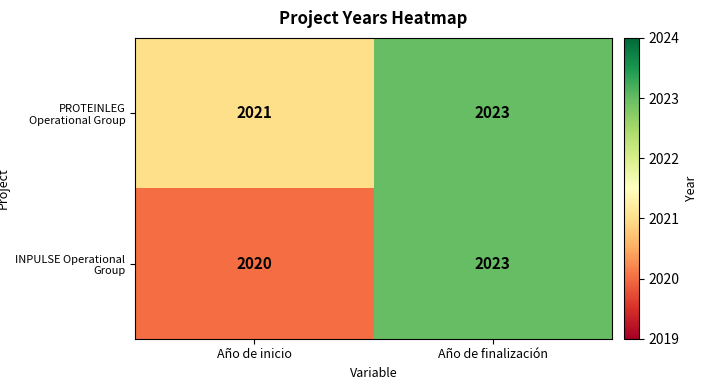

What is the difference between the maximum and minimum values in the INPULSE Operational Group series?

3